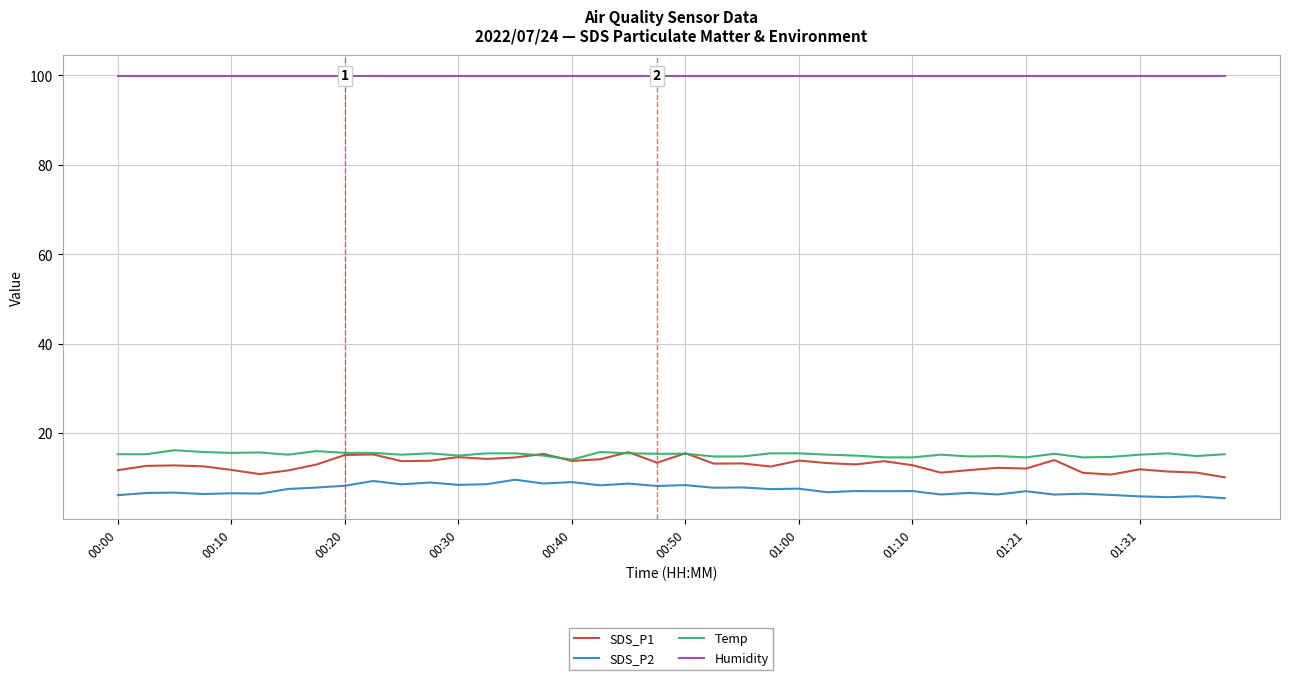

What is the sum of all SDS_P2 values?

294.6